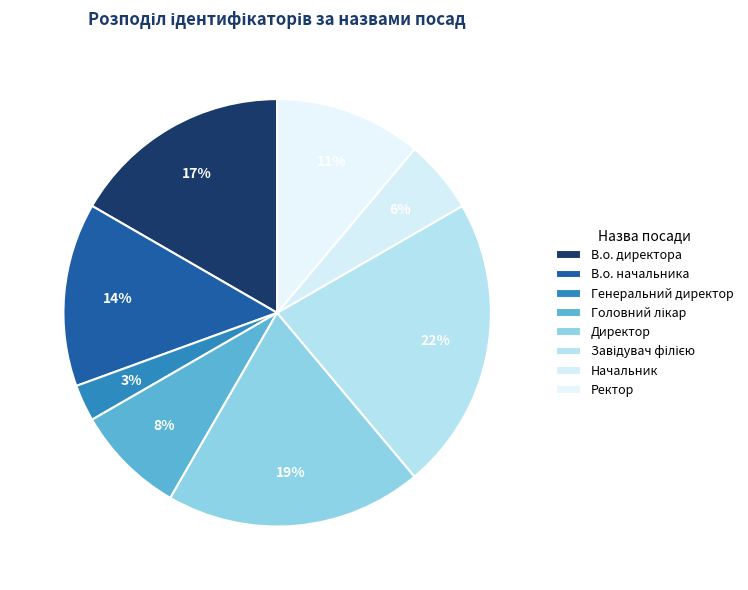

To the nearest percent, what is the difference between the largest and smallest slice percentages?

19%